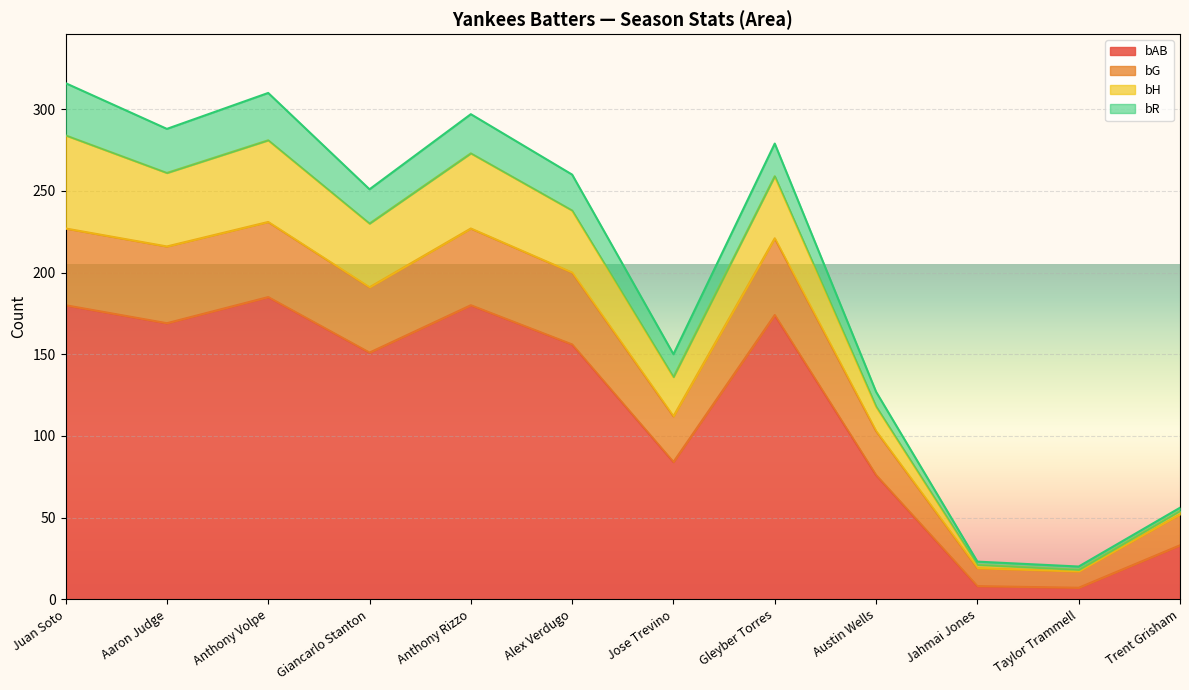

What is the label of the 5th point from the right?

Gleyber Torres